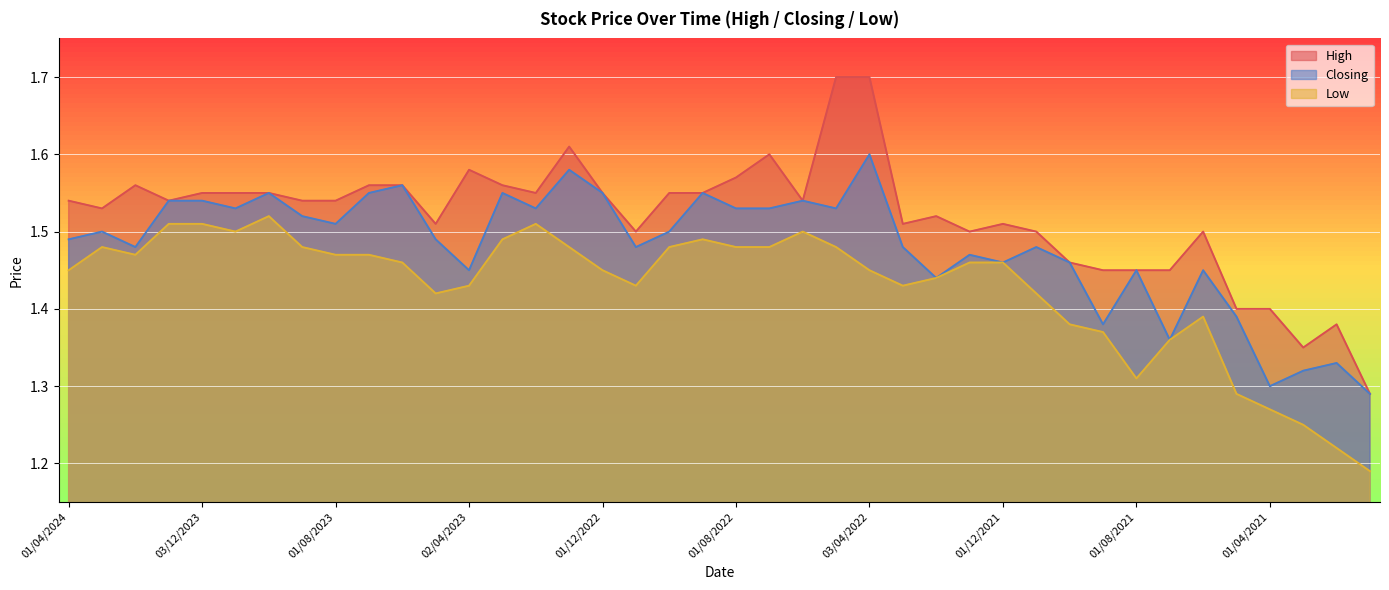

Is it true that Low equals 1.3 at 02/05/2021?

True